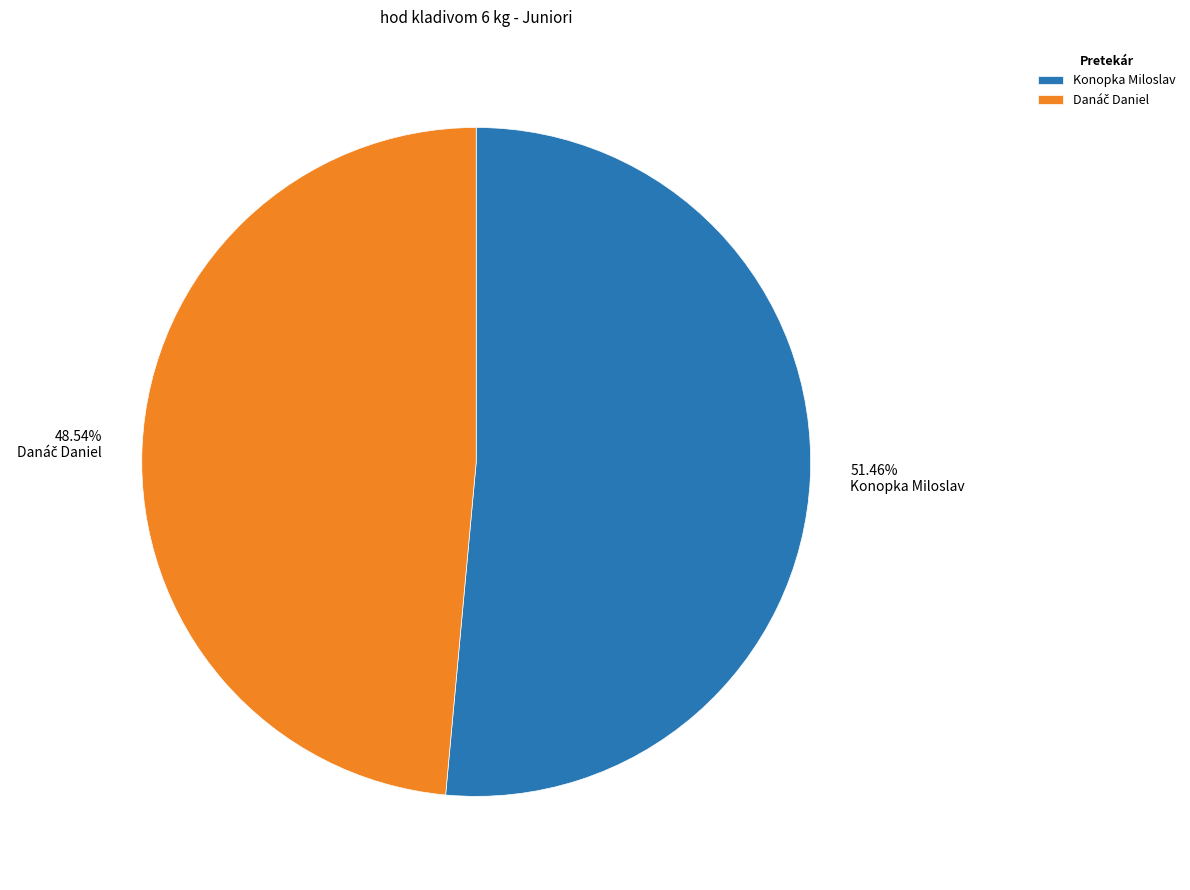

Is there any slice that represents more than half of the pie?

Yes